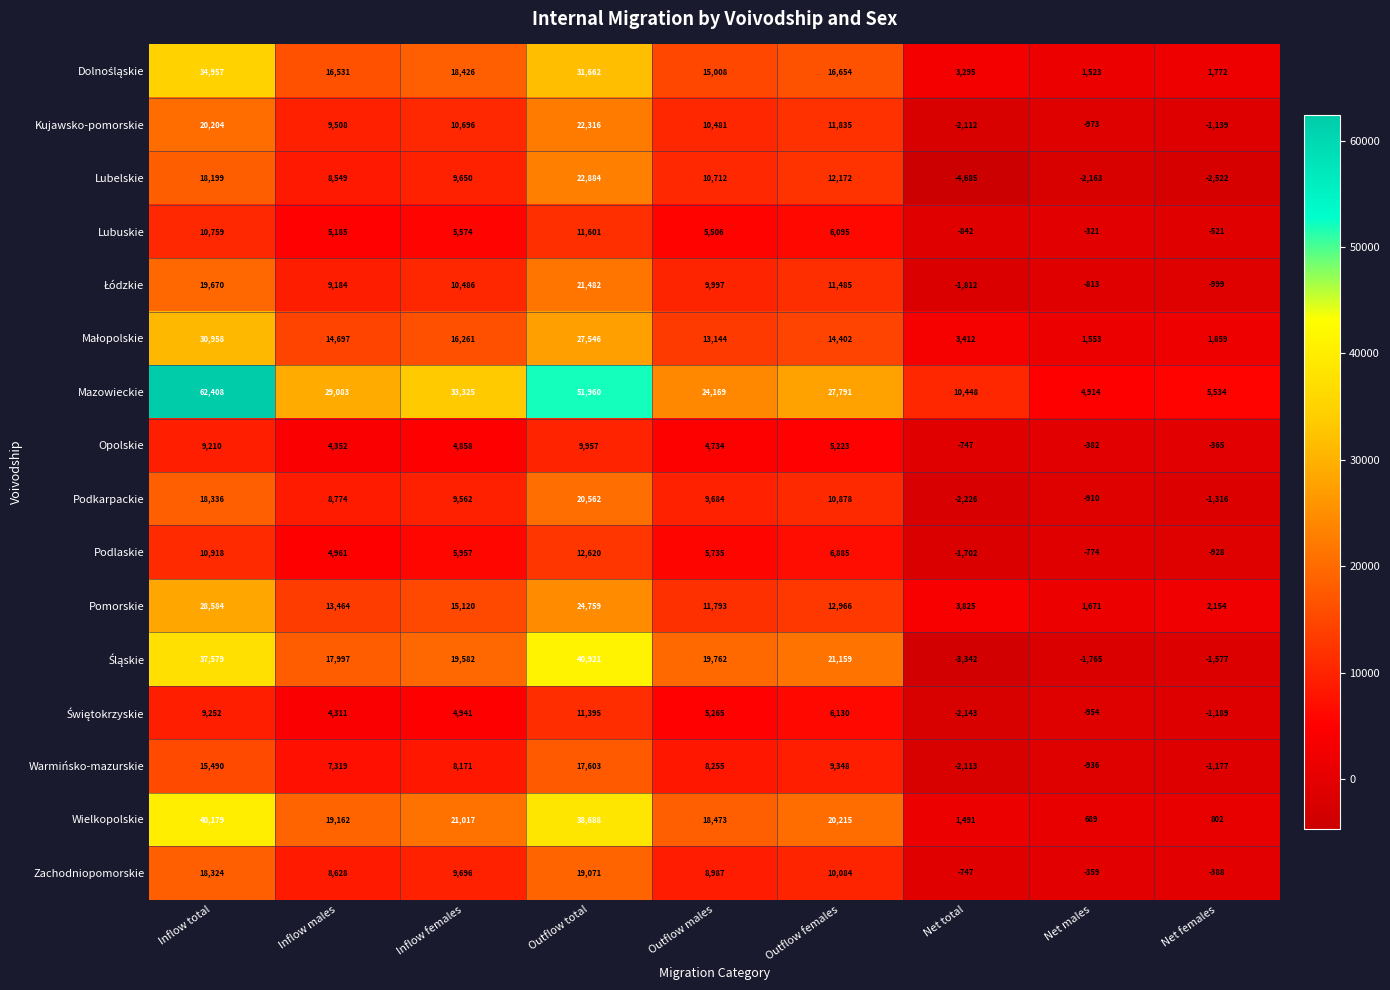

What is the difference between the Lubuskie values at Outflow males and Outflow total?

6095